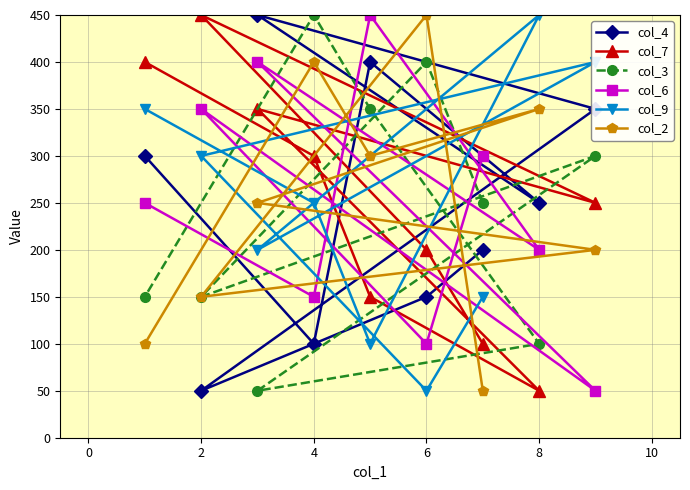

What is the minimum value shown in the chart?

50